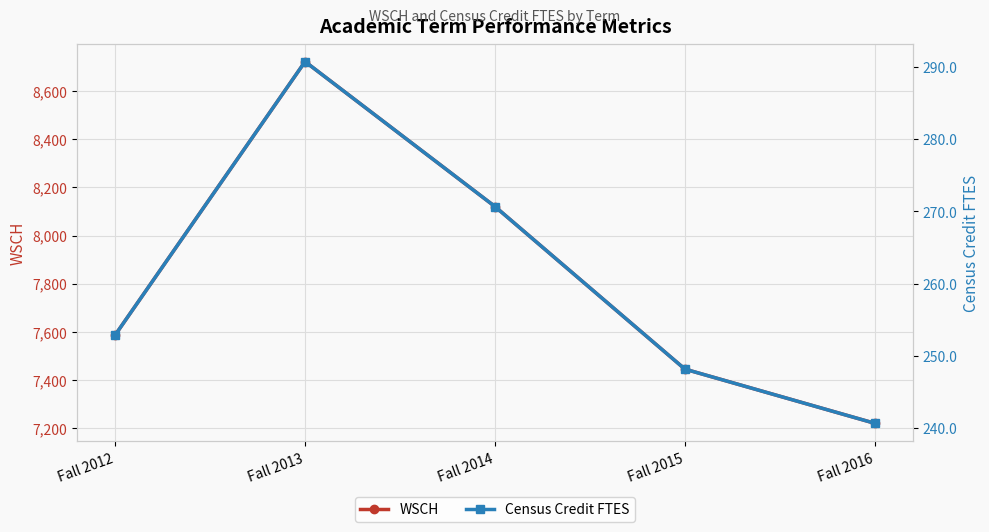

What is the spread (max minus min) of values at Fall 2014?

7849.8